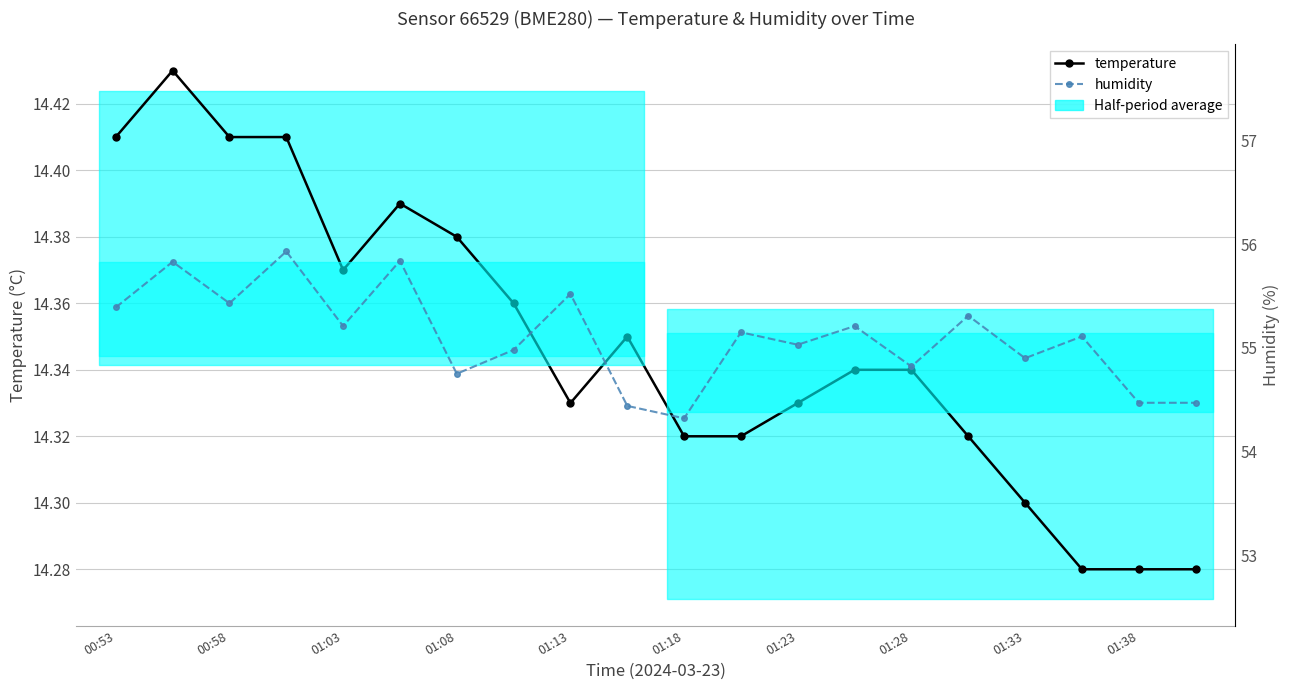

True or false: humidity has more than 2 points higher than both neighbors.

True